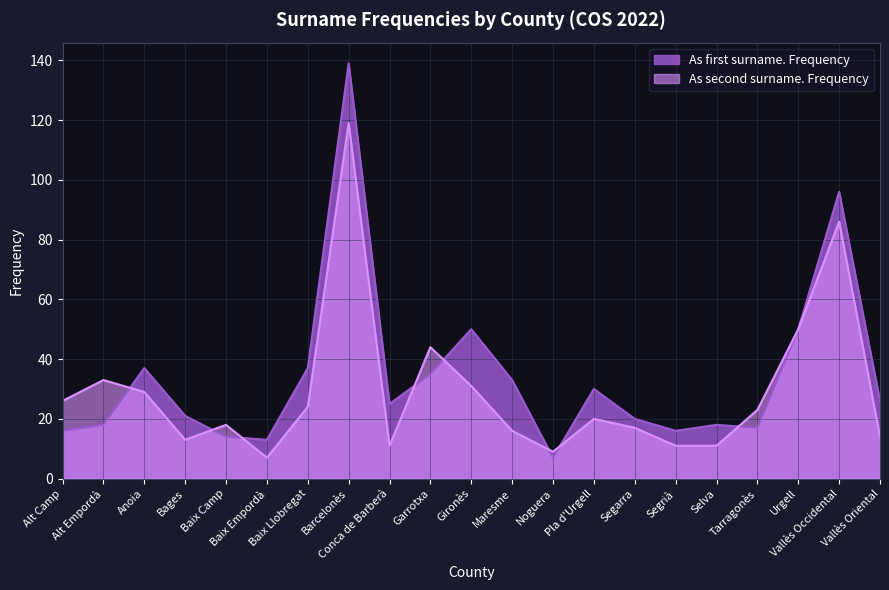

Which series has the largest total across all categories?

As first surname. Frequency